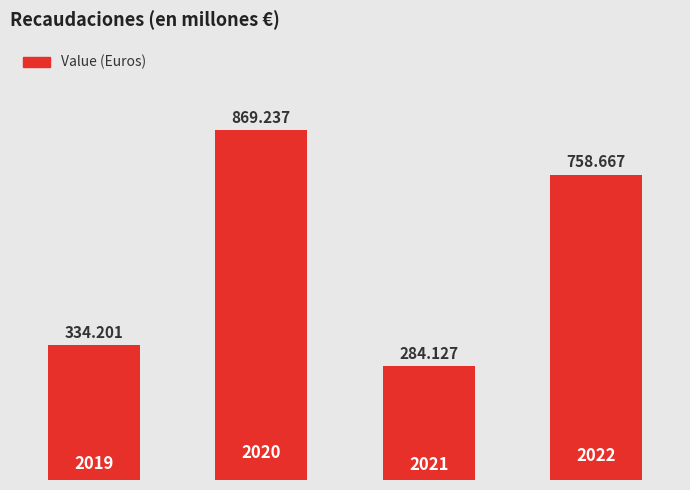

Reading left to right, list all the values displayed in this chart.

0=334201	1=869237	2=284127	3=758667